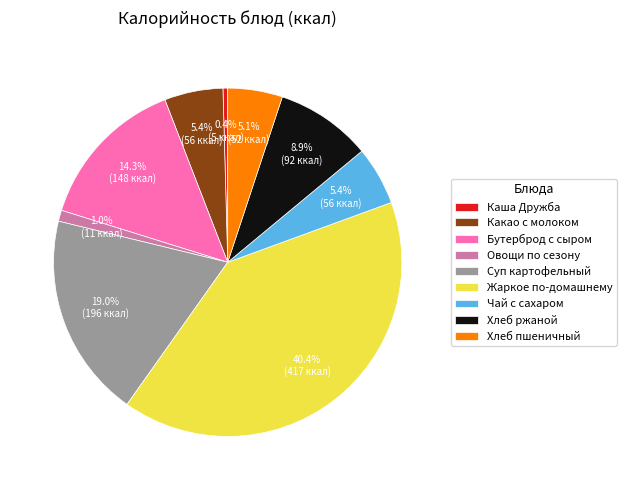

What percentage is NOT represented by Овощи по сезону?

99.0%